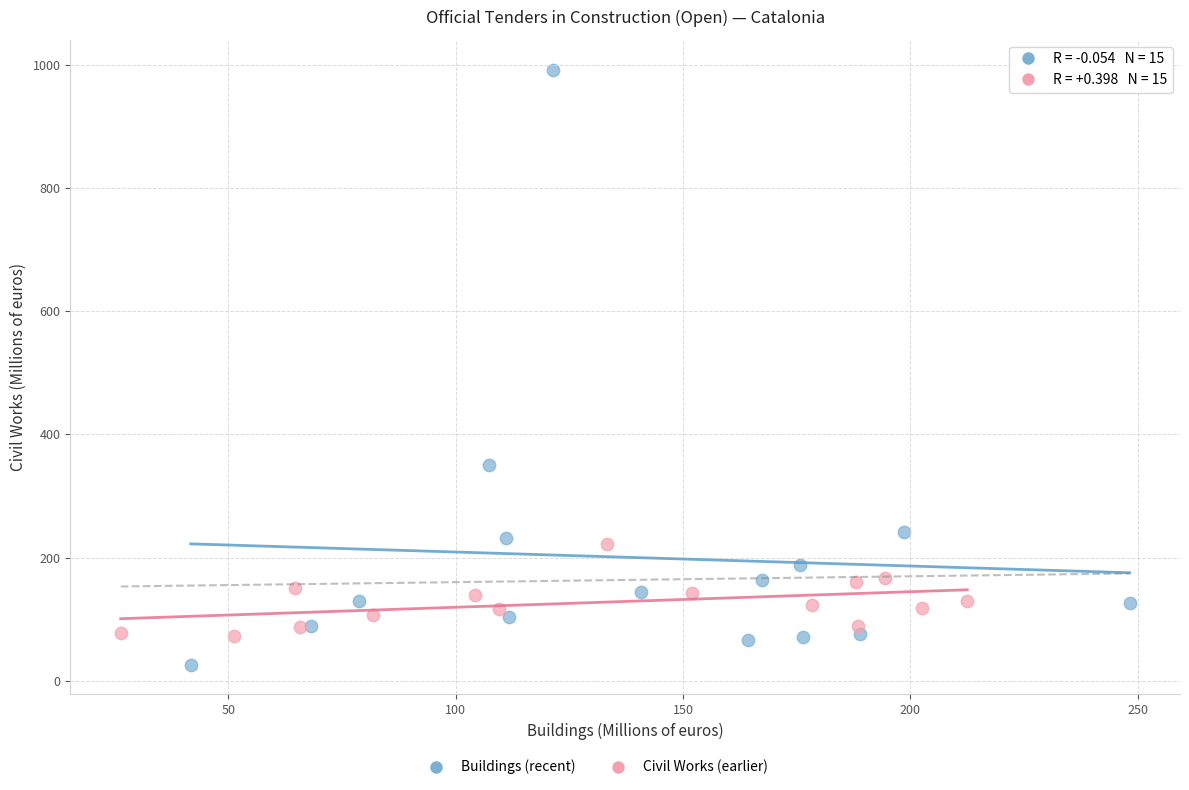

Which series has the widest spread of Y values?

Buildings (recent)